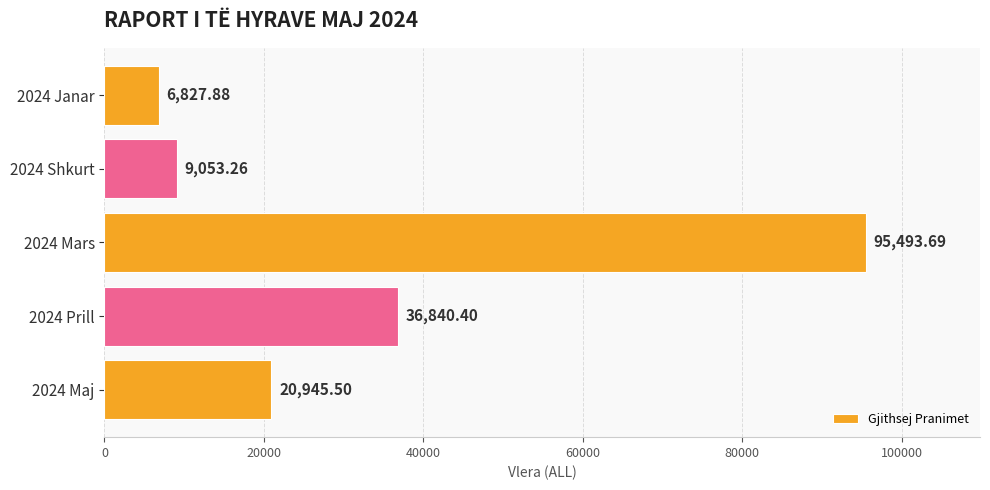

What is the difference between the values at 2024 Janar and 2024 Maj?

14117.6